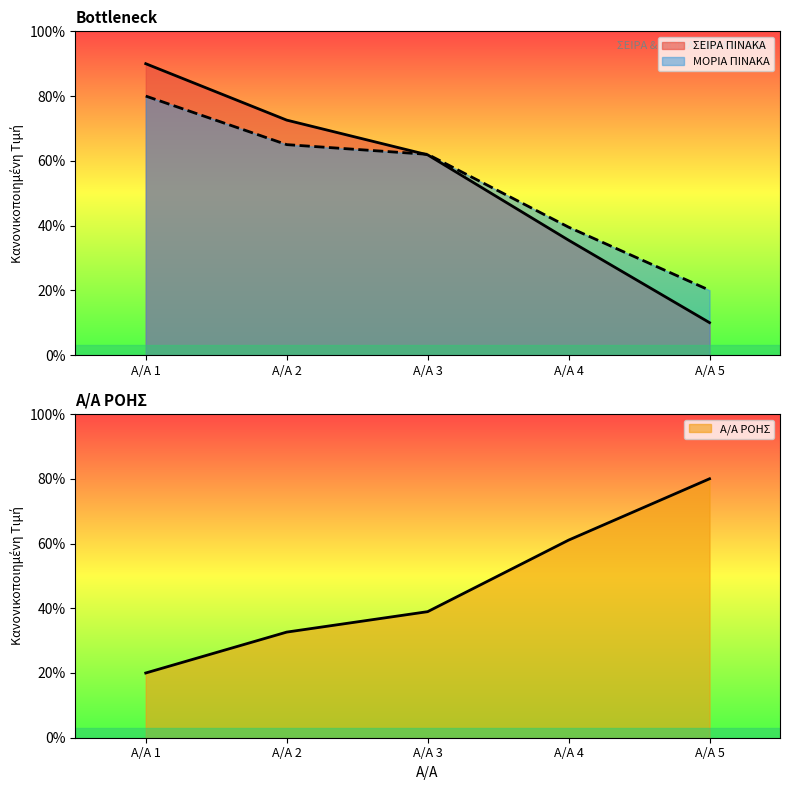

At which label does ΣΕΙΡΑ ΠΙΝΑΚΑ reach its peak?

Α/Α 1